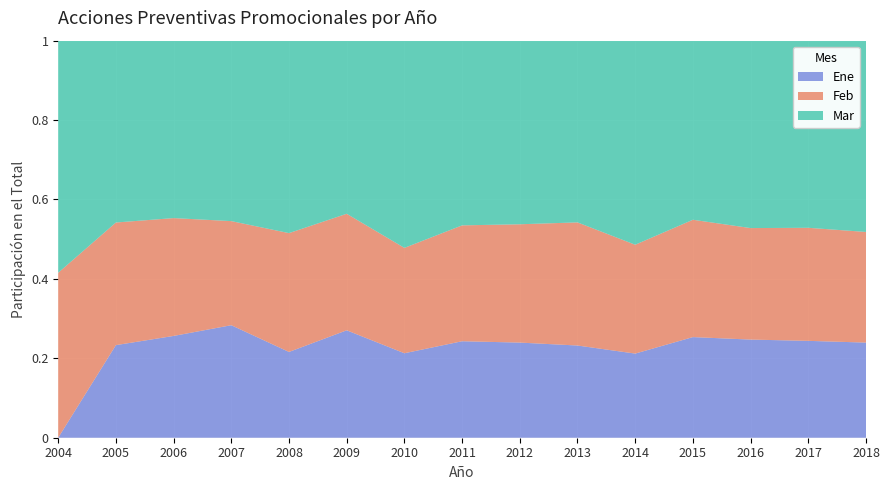

Reading left to right, extract all data points from this chart.

Ene: 0	333	393	482	472	790	667	1179	1112	1333	1032	1807	1558	1525	1870
Feb: 403	441	455	446	654	857	832	1416	1383	1780	1335	2107	1770	1780	2175
Mar: 567	654	685	773	1059	1273	1636	2257	2146	2627	2503	3216	2975	2946	3760